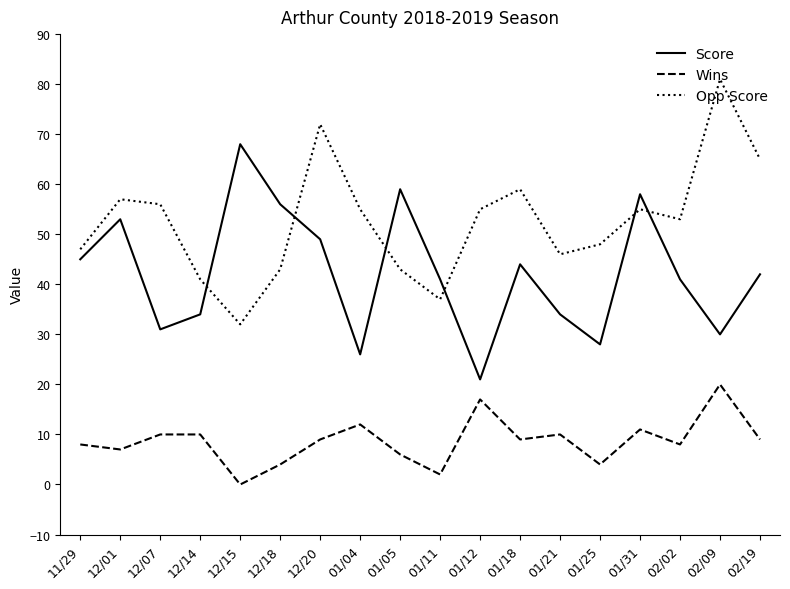

Where is the first local maximum for Opp Score?

12/01